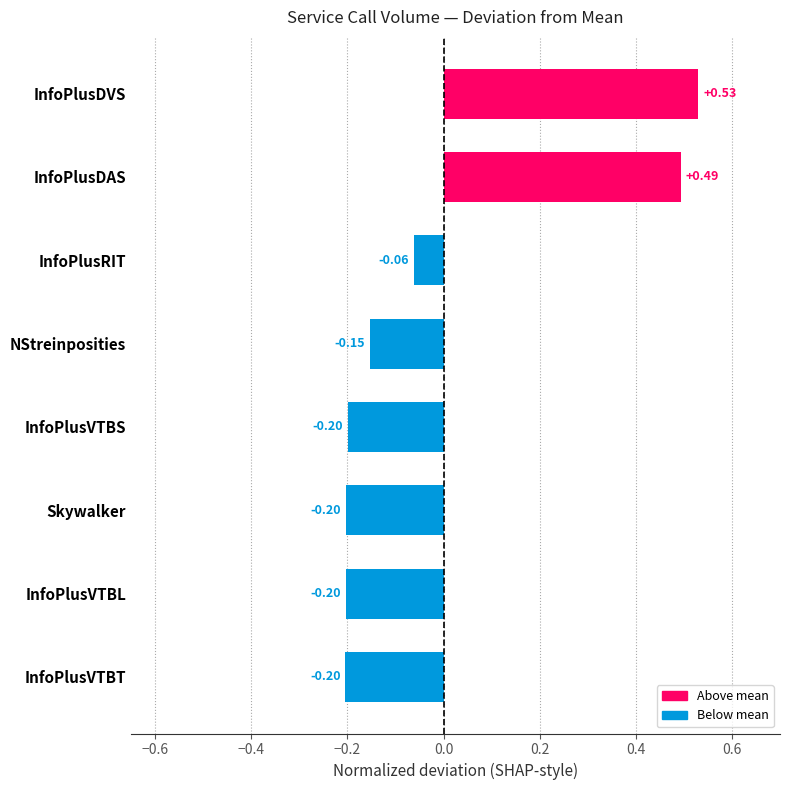

What is the change in value from InfoPlusDVS to InfoPlusVTBS?

-0.7